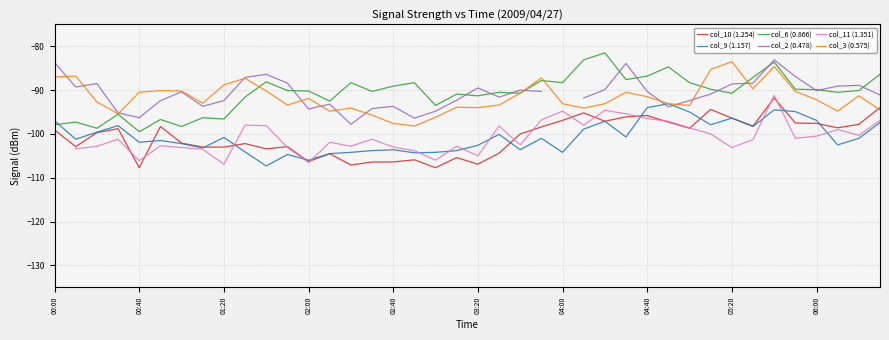

How many interior local valleys does the col_2 (0.478) series have?

9